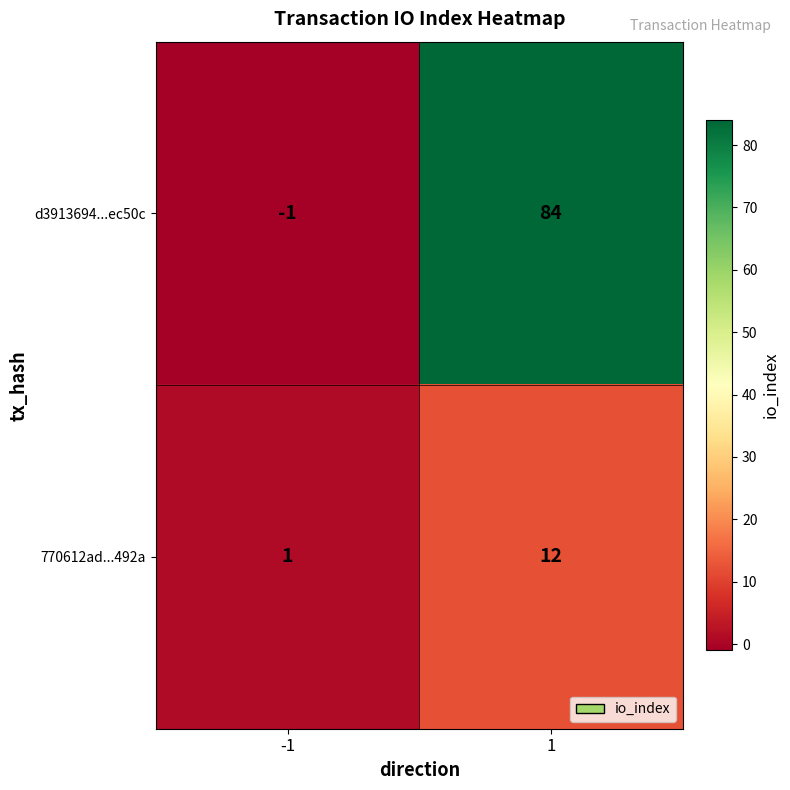

True or false: d3913694...ec50c has a value of 134 at 1.

False